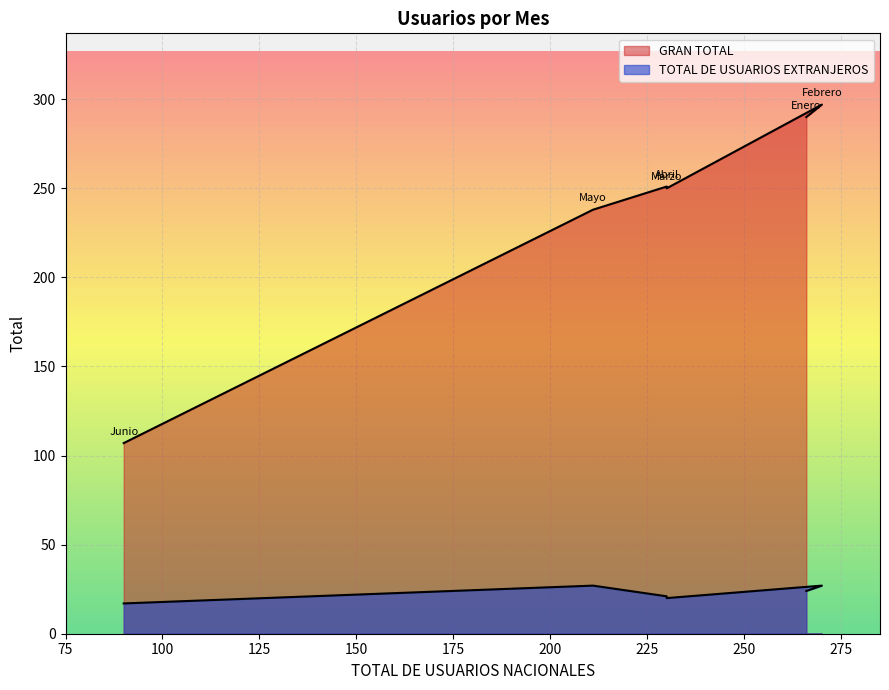

At how many categories does at least one series exceed 115?

5